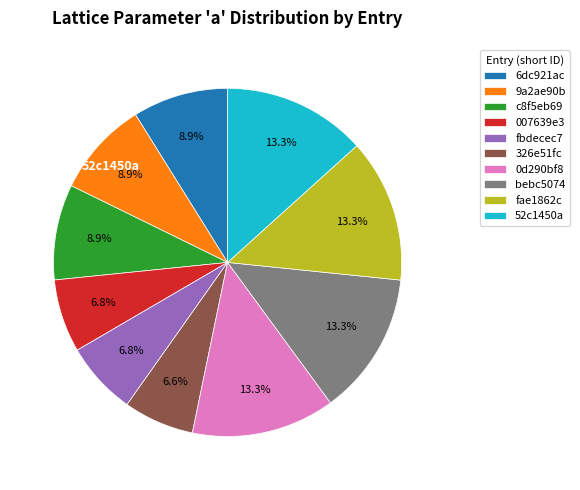

Is there a majority slice in this chart?

No